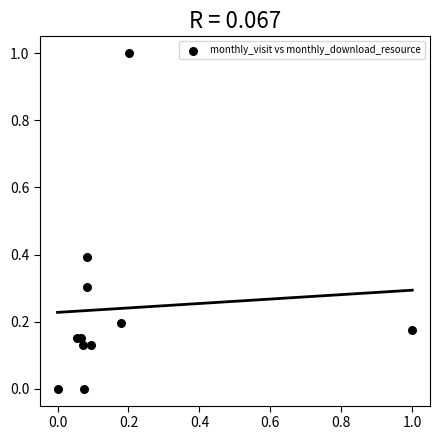

What is the range of X values (max minus min)?

1.0